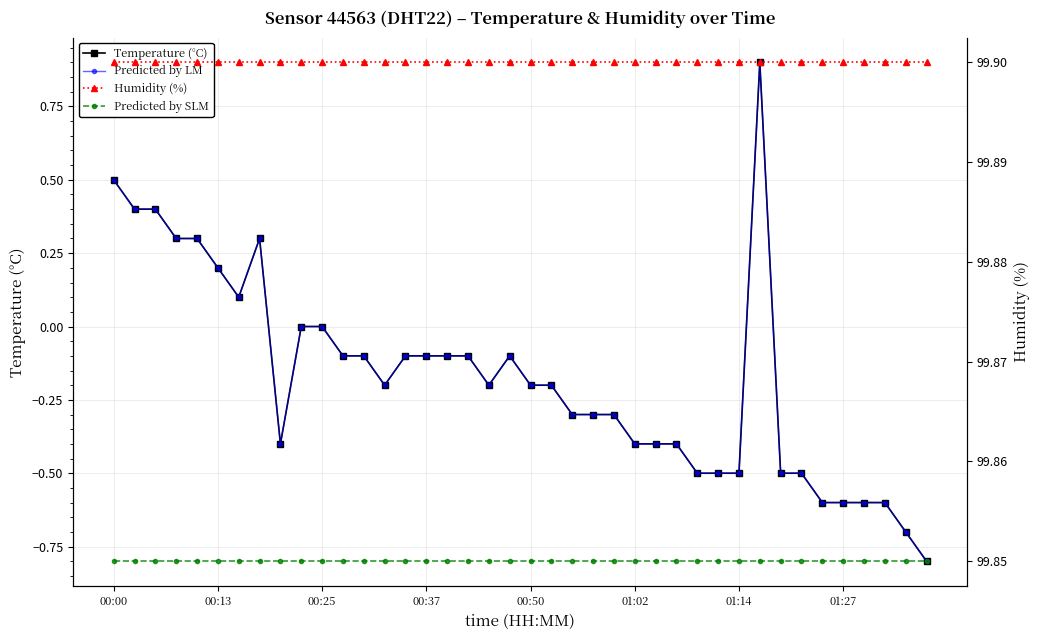

How many interior local valleys does the Predicted by LM series have?

4